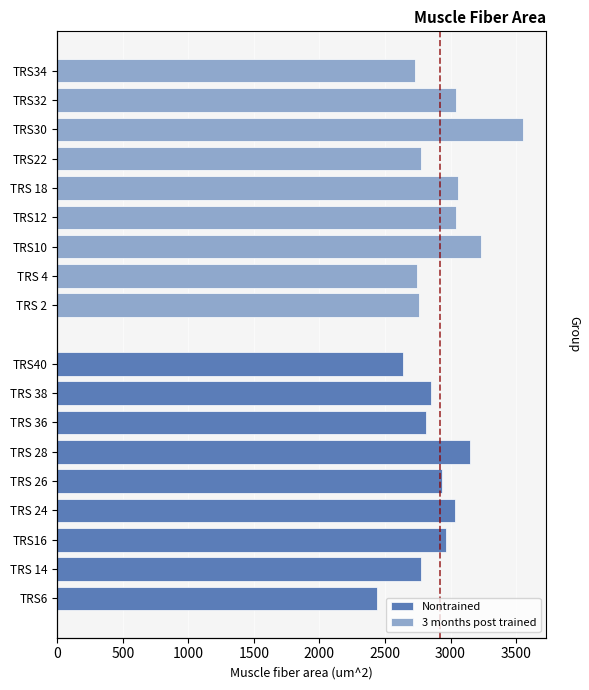

Rank the series at 1000 from lowest to highest value.

Nontrained, 3 months post trained